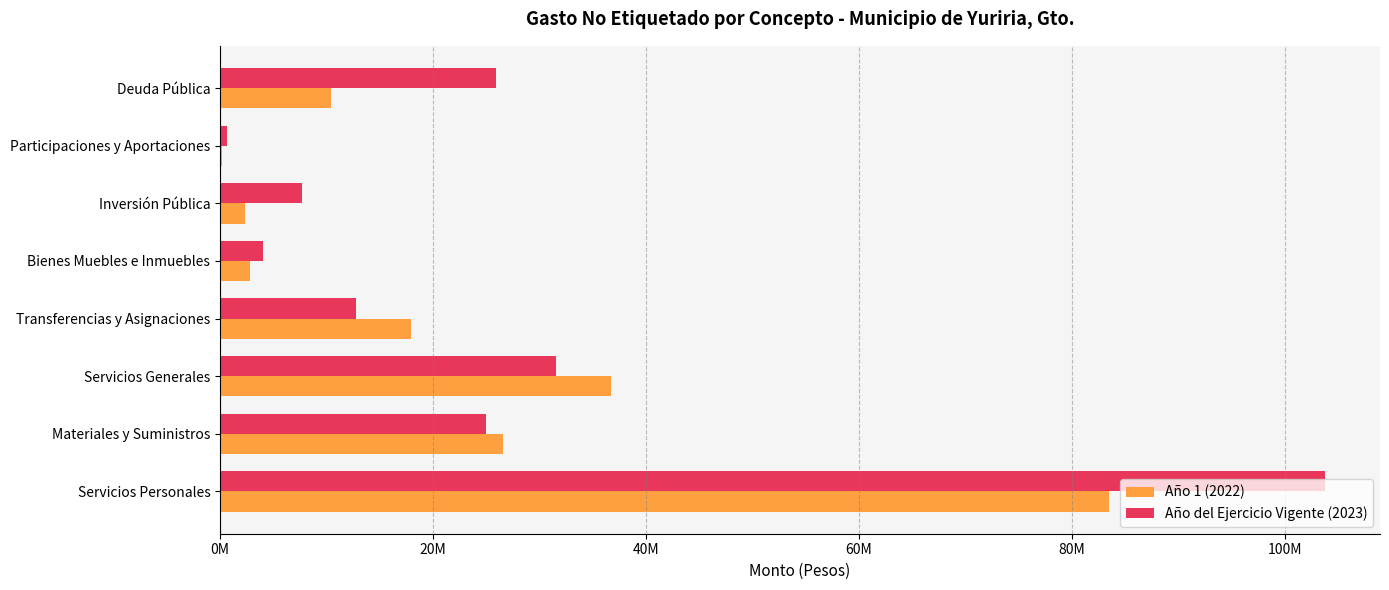

What are all the series names shown in the legend?

Año 1 (2022), Año del Ejercicio Vigente (2023)